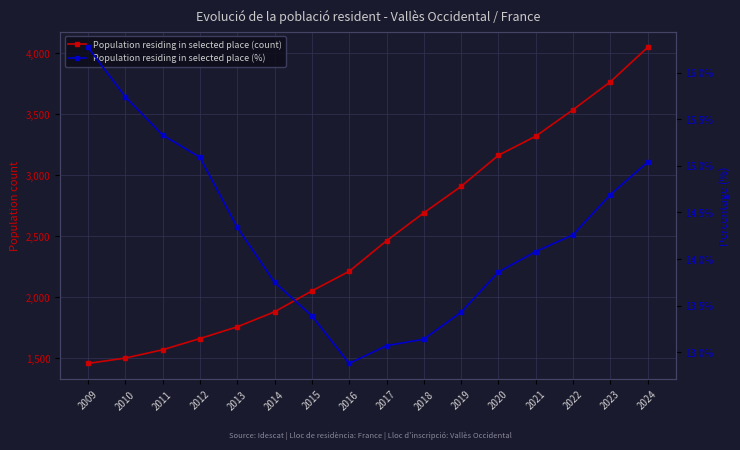

At how many categories does at least one series exceed 2537?

7